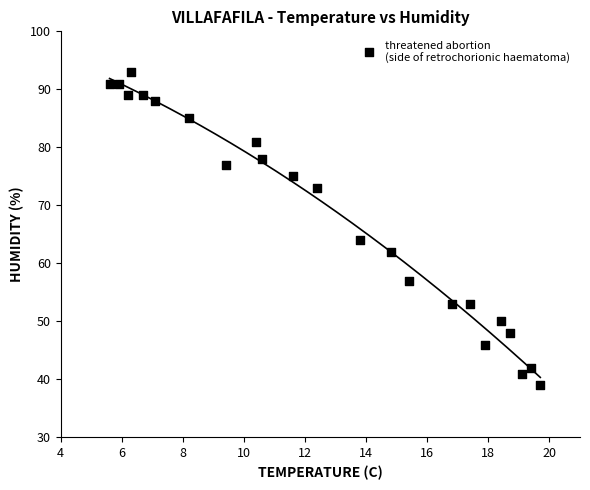

What Y value in the scatter plot is closest to 66?

64